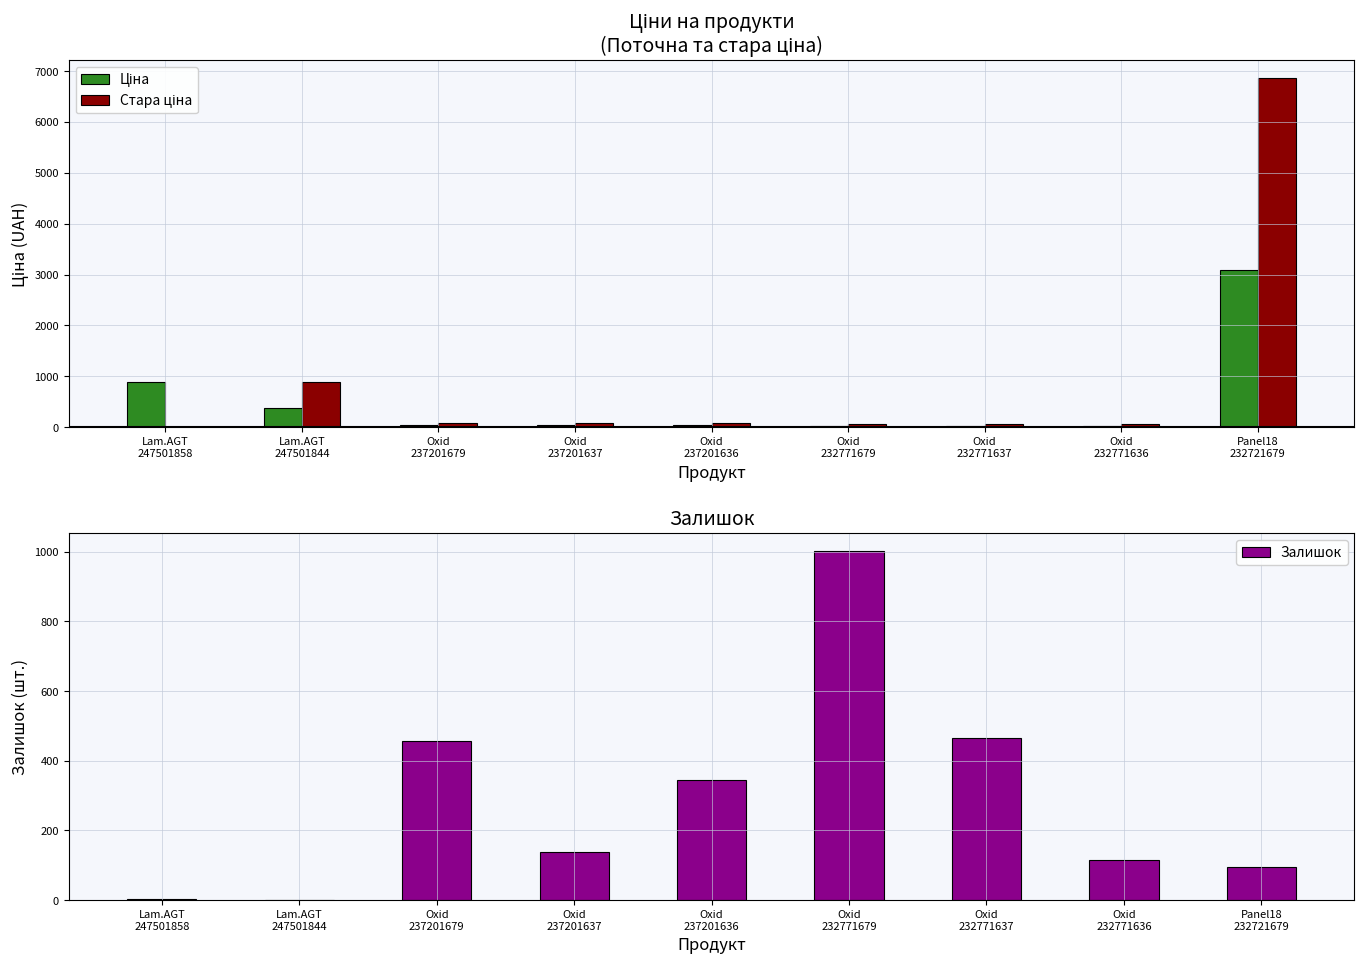

Rank the series by their maximum value, from highest to lowest.

Стара ціна, Ціна, Залишок